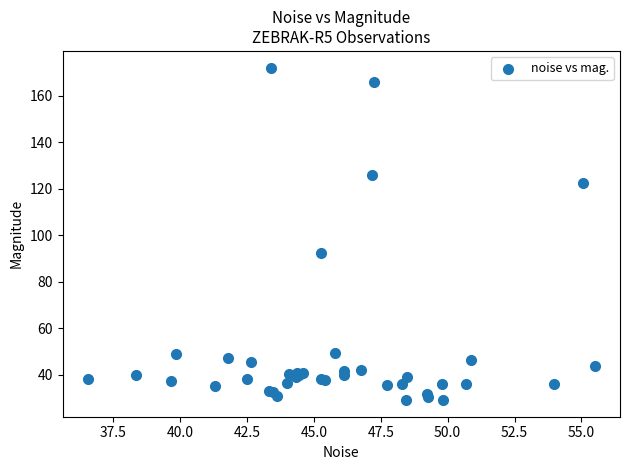

What Y value in the scatter plot is closest to 100?

92.2